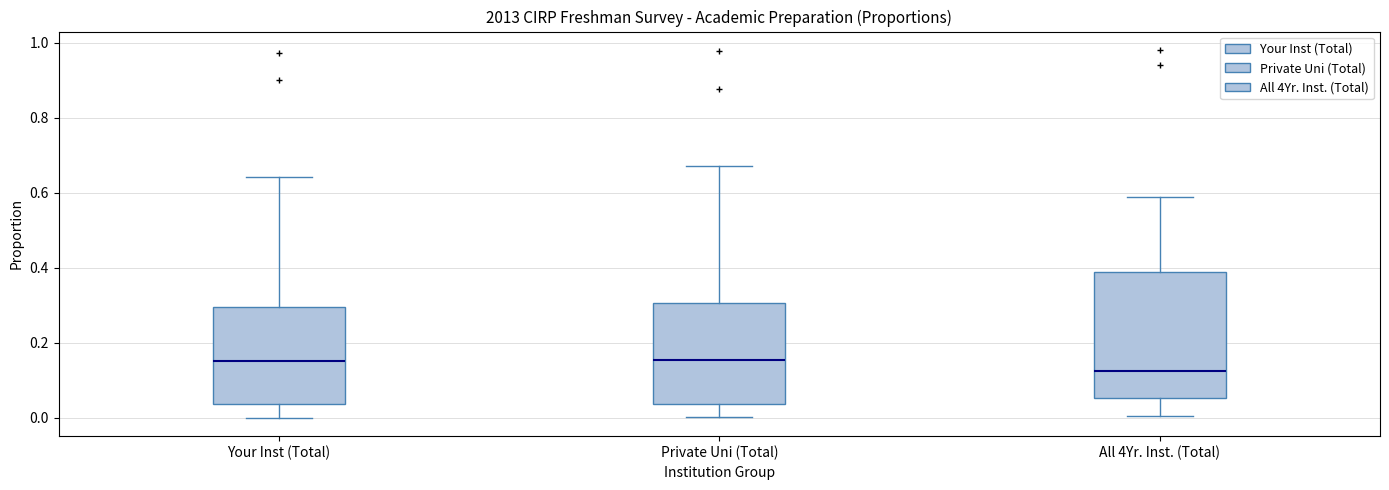

Reading left to right, transcribe this box plot: for each box, give where its median line is, the range the box spans, and where its two whiskers end, as read against the y-axis. The values are not printed on the chart, so give them approximately, as read against the axis.

Your Inst (Total): median 0.16, box 0.04 to 0.30, whiskers 0.00 to 0.64
Private Uni (Total): median 0.16, box 0.04 to 0.30, whiskers 0.00 to 0.68
All 4Yr. Inst. (Total): median 0.12, box 0.06 to 0.38, whiskers 0.00 to 0.60